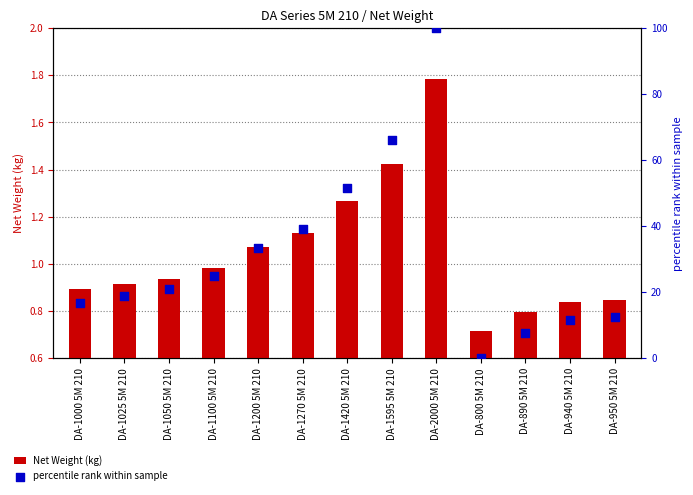

At which category is the sum across all series the highest?

DA-2000 5M 210